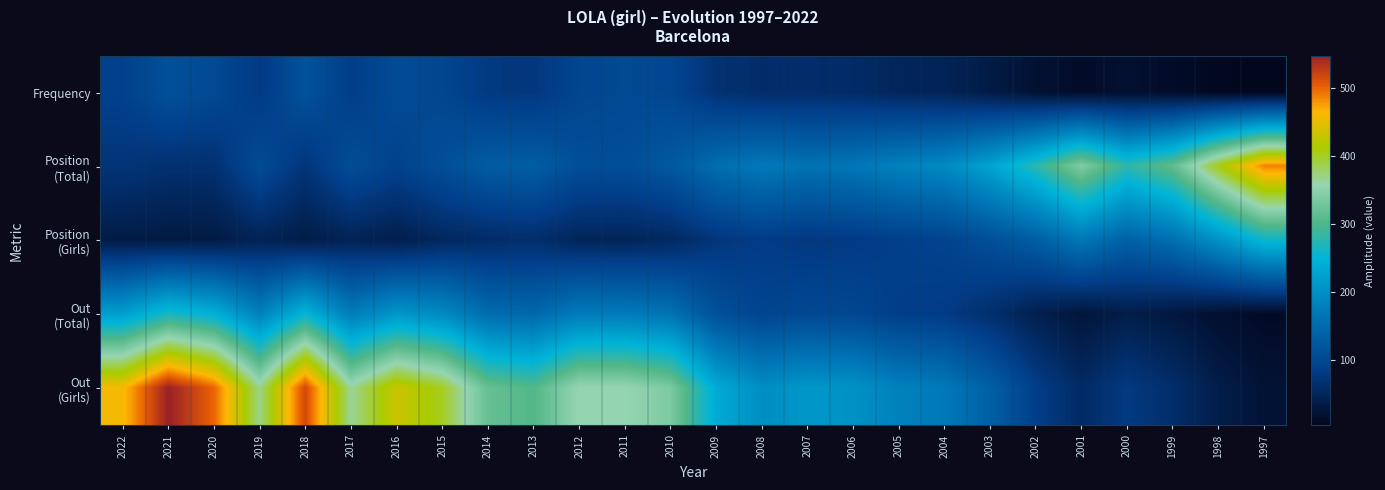

How many data points does each series have?

26